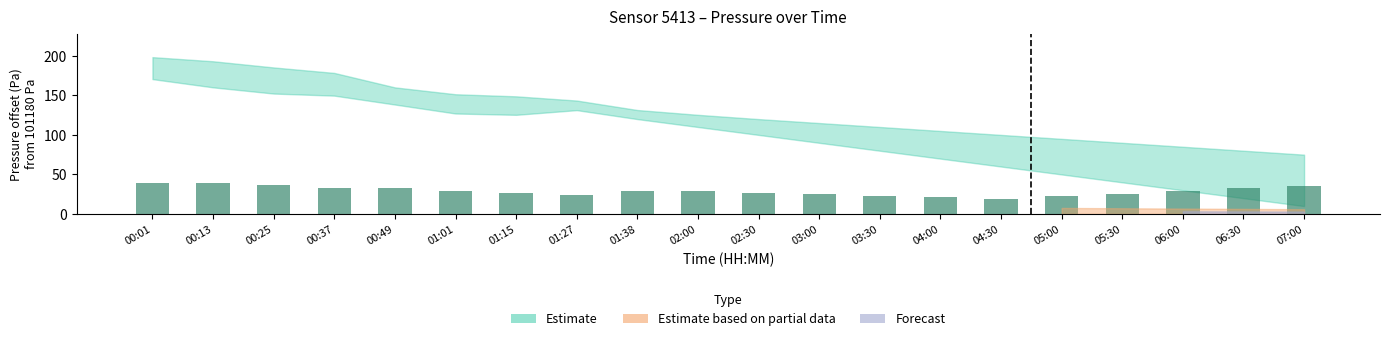

Approximately how many times larger is the value at 06:00 compared to 00:13?

0.8